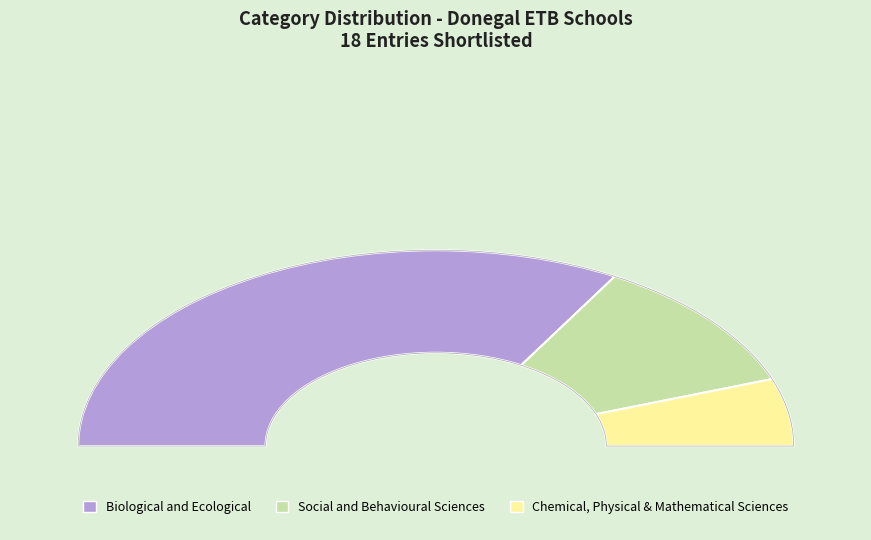

To the nearest percent, what is the average slice percentage?

33%